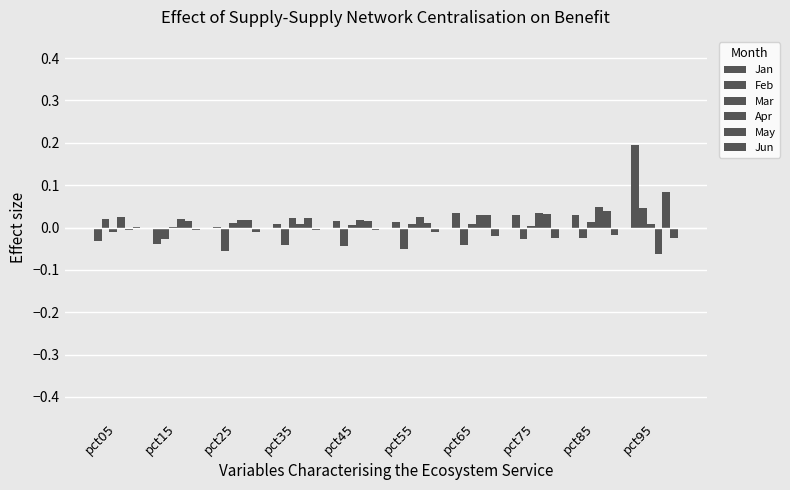

Is it true that Jan equals -0.1 at pct15?

False